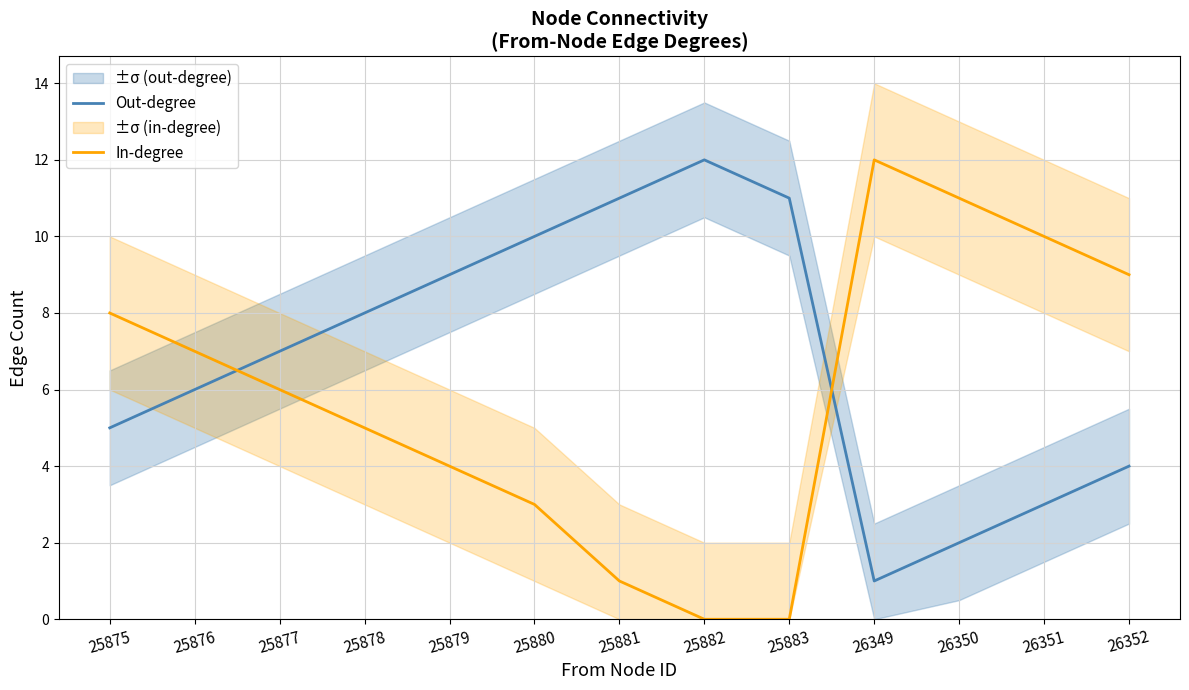

Is it true that In-degree equals 6 at 25877?

True